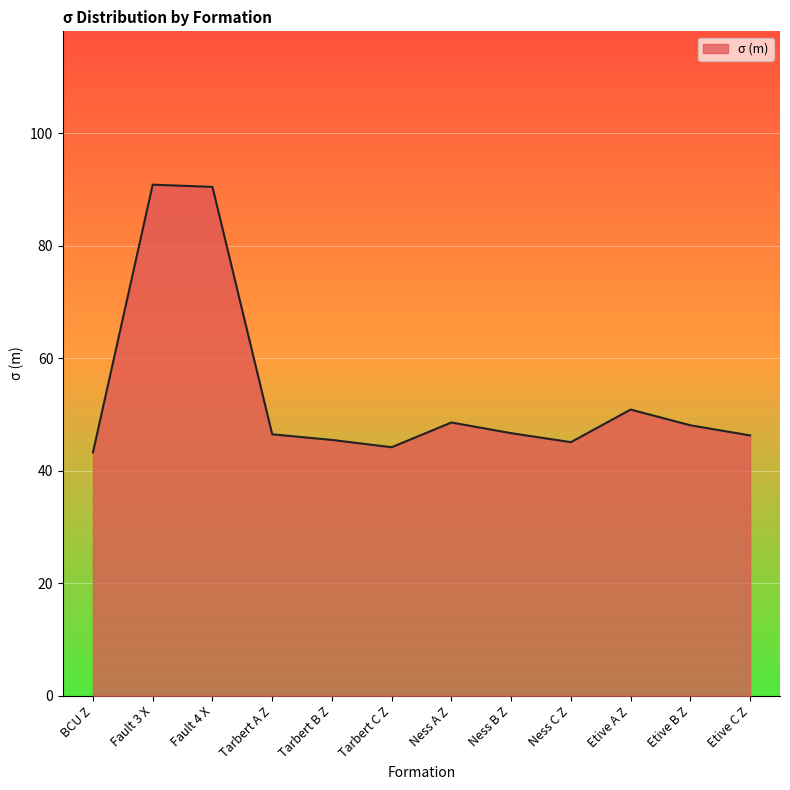

The value of σ (m) at Ness C Z is 25.0. True or false?

False